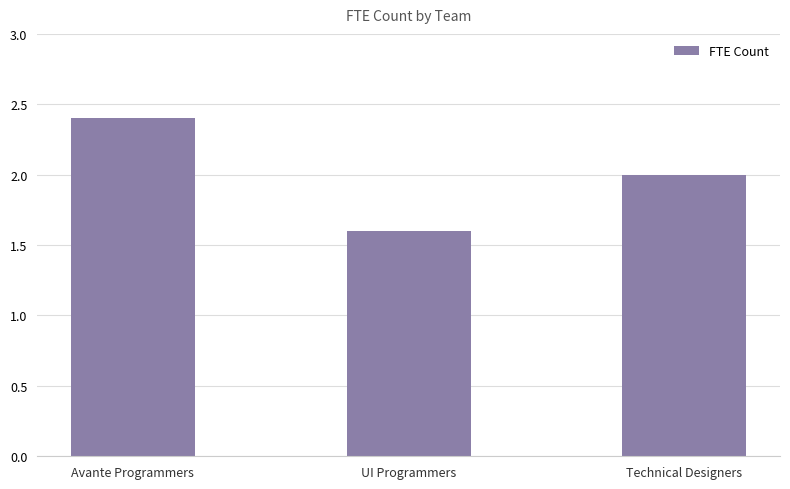

How many values are below 2?

1